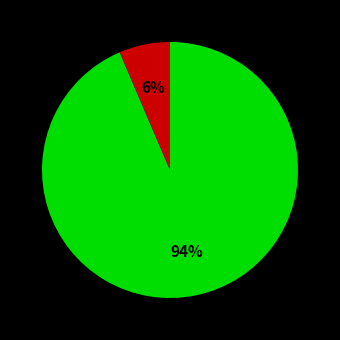

To the nearest percent, what is the difference between the largest and smallest slice percentages?

94%